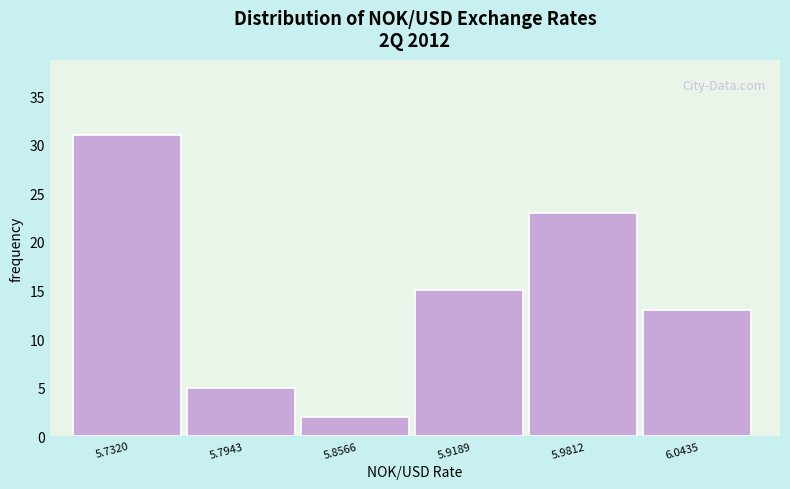

Reading right to left, extract all data points from this chart.

13	23	15	2	5	31